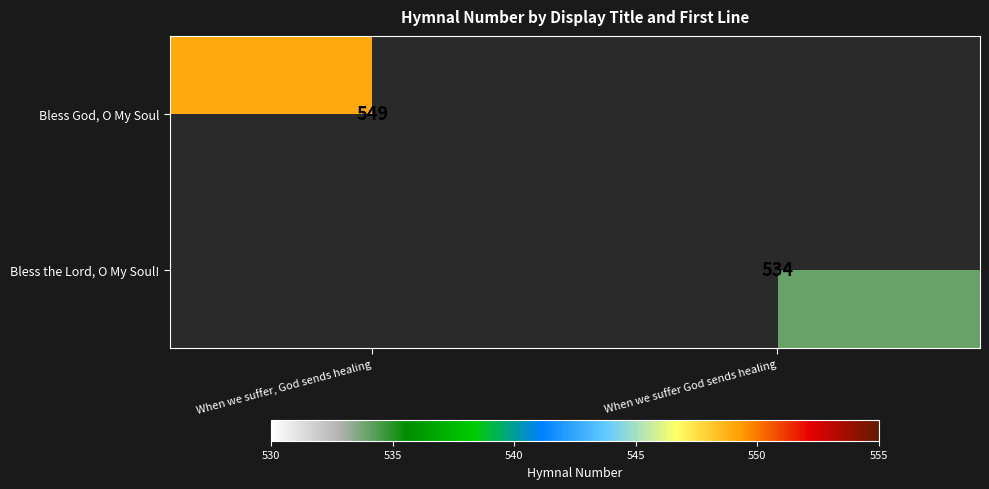

The Bless God, O My Soul series shows 920 at When we suffer, God sends healing. True or false?

False